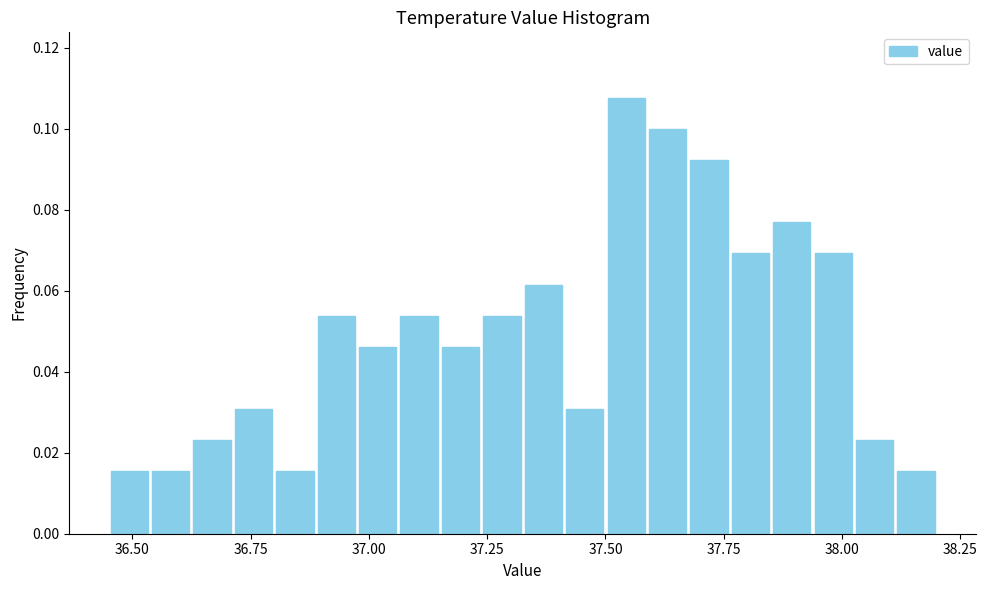

Around what value on the x-axis is the tallest bar? Give the approximate position of its centre, as read against the axis.

37.55